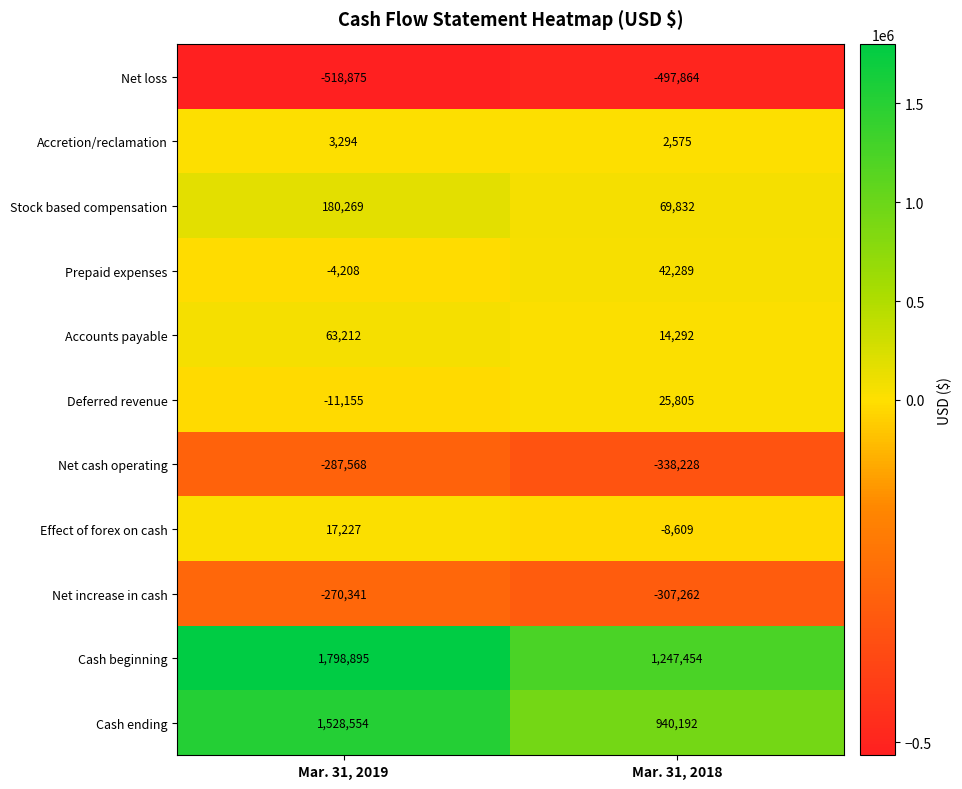

At which label is Accretion/reclamation closest to 2934?

Mar. 31, 2018